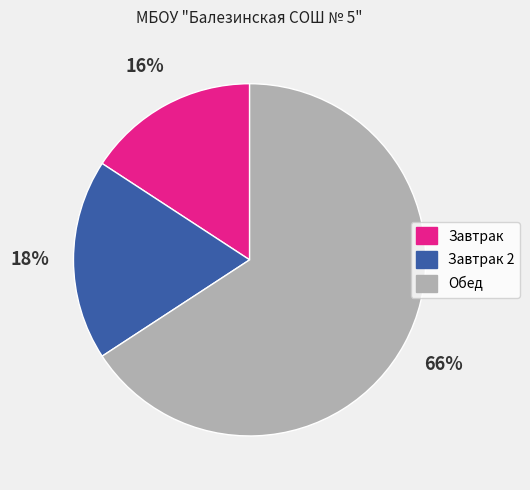

How many segments does this pie chart have?

3